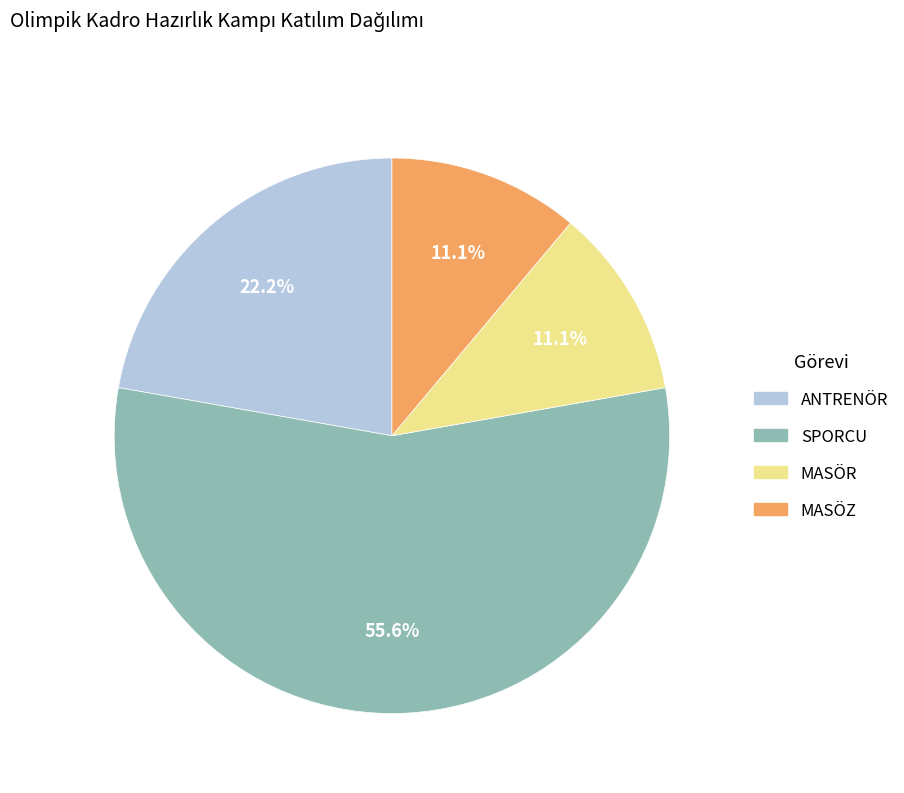

What percentage do MASÖZ and ANTRENÖR together represent?

33.3%